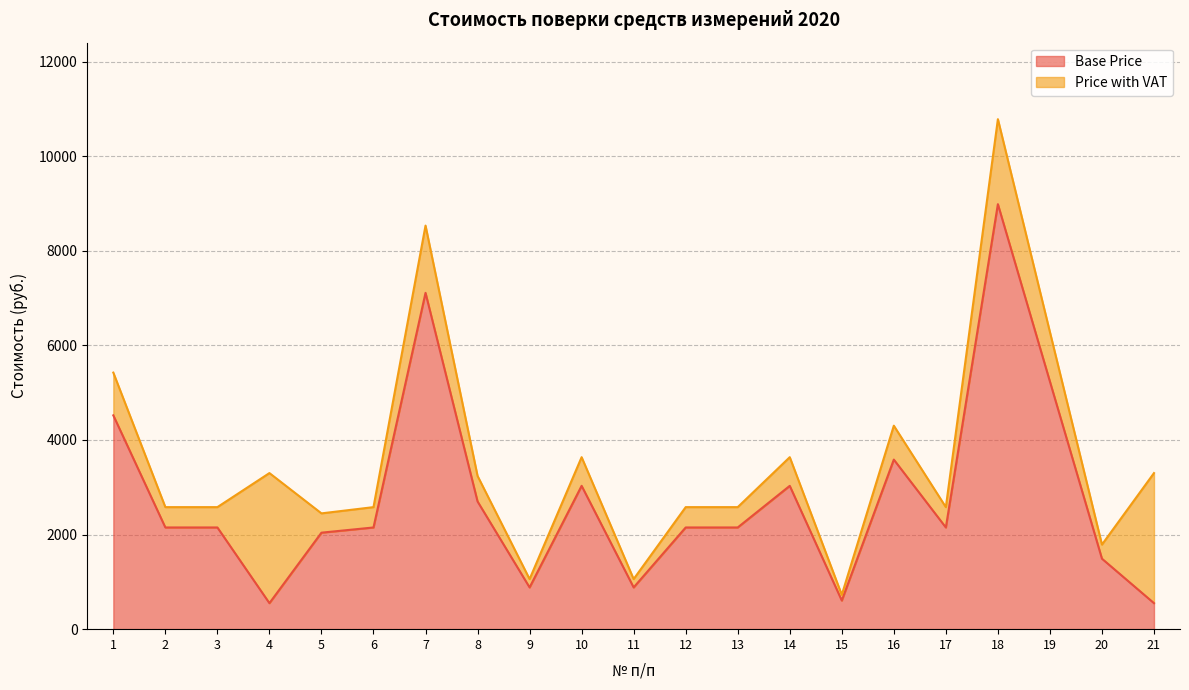

List the labels in order of Price with VAT value, largest first.

18, 7, 19, 1, 16, 10, 14, 4, 21, 8, 2, 3, 6, 12, 13, 17, 5, 20, 9, 11, 15